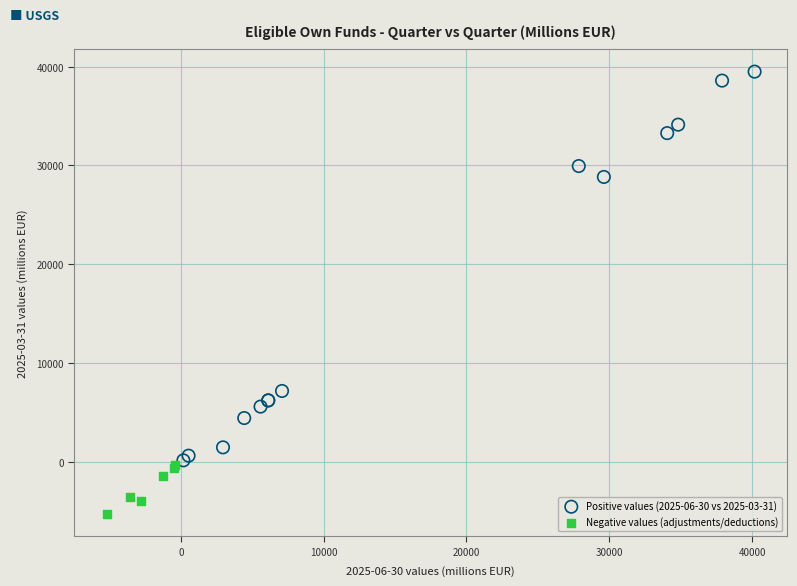

Which series has the largest Y range (max minus min)?

Positive values (2025-06-30 vs 2025-03-31)